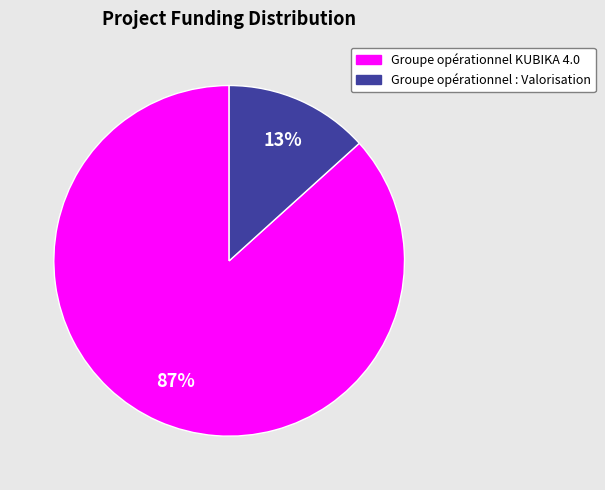

Is there a majority slice in this chart?

Yes